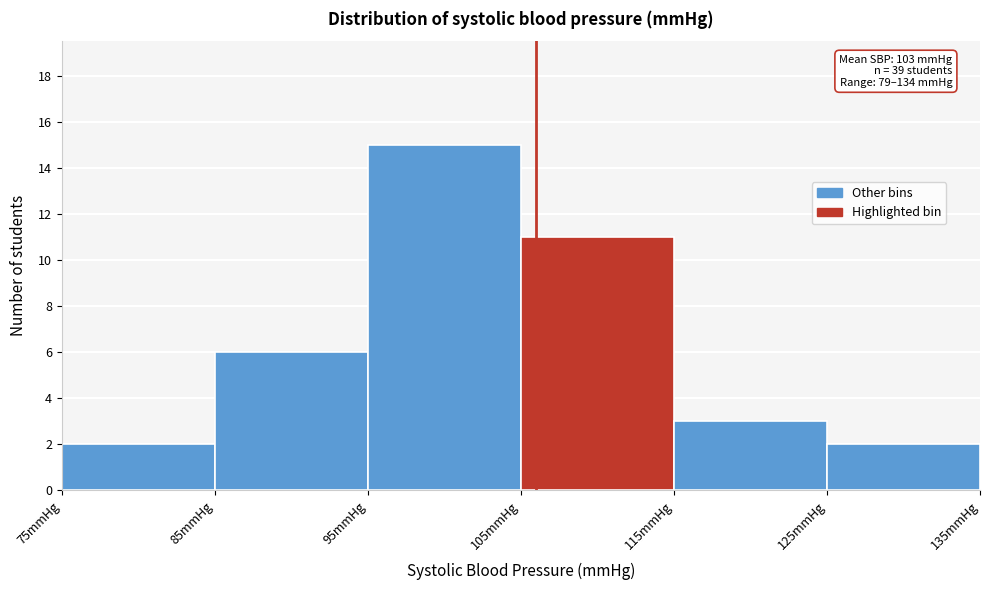

Over which range of the x-axis is the bar tallest?

95 to 105